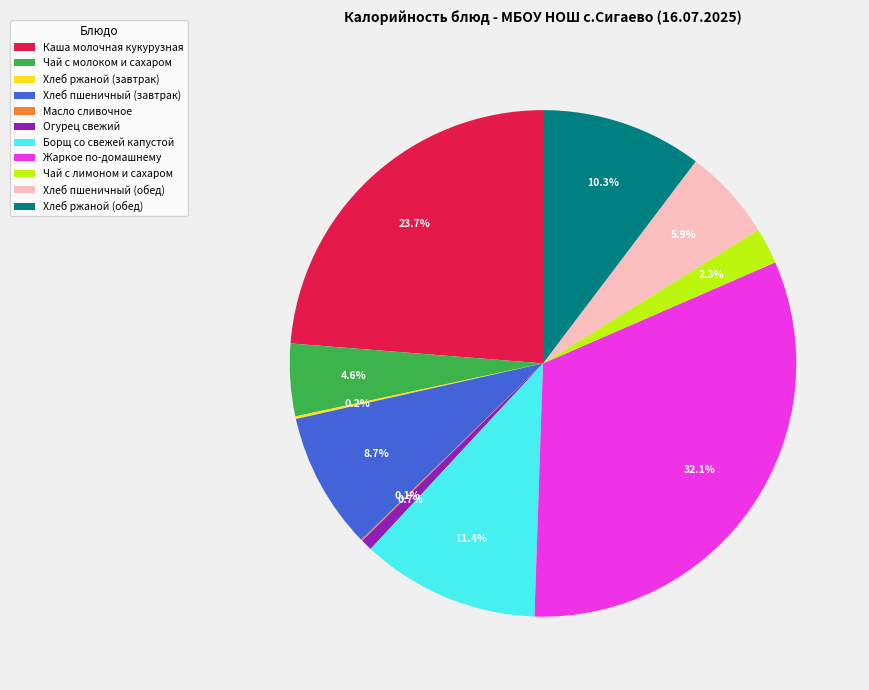

The Борщ со свежей капустой slice represents 11% of the pie. True or false?

True